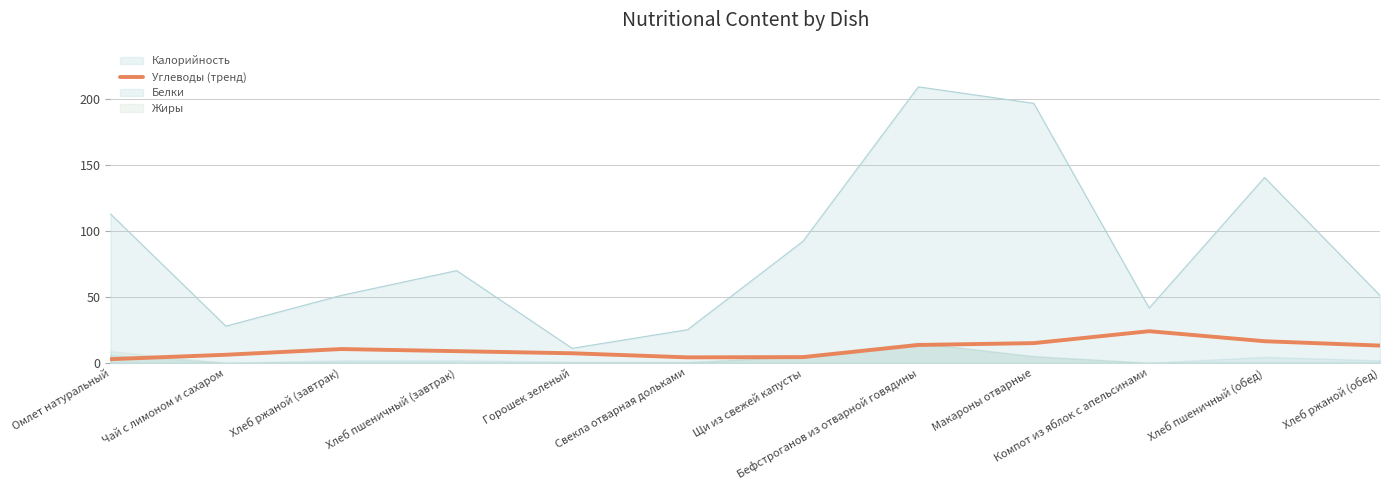

What is the label of the 8th point from the right?

Горошек зеленый